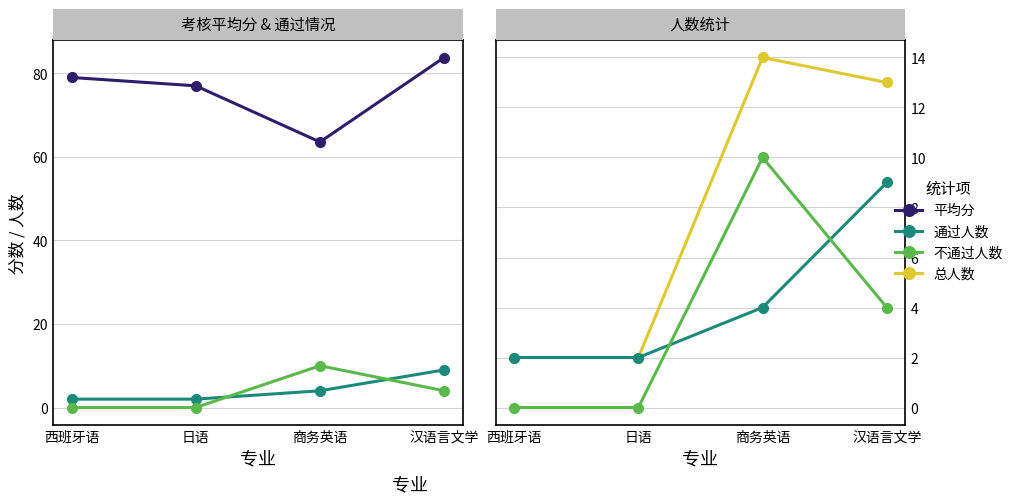

Which series has the largest total across all categories?

平均分